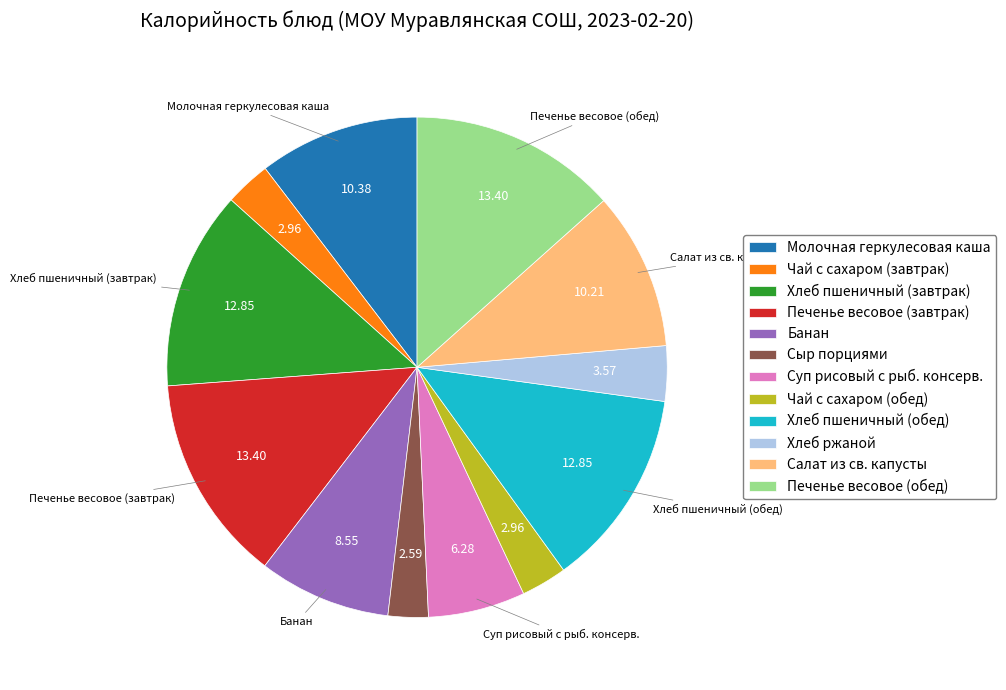

What is the ratio of the value at Печенье весовое (обед) to the value at Банан?

1.6